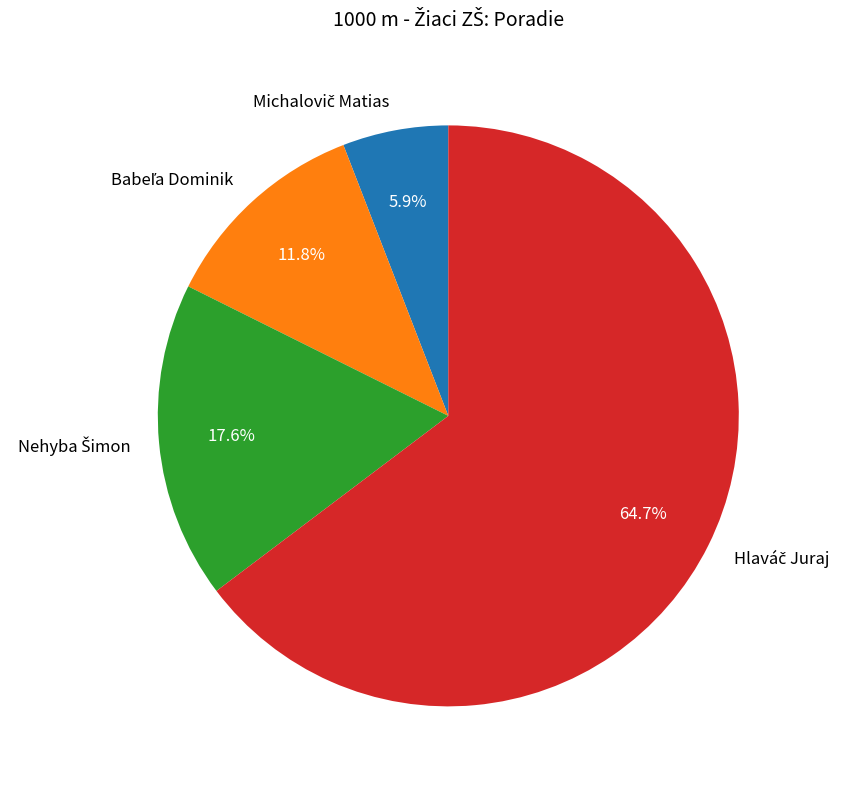

What is the total percentage of Nehyba Šimon and Babeľa Dominik?

29.4%